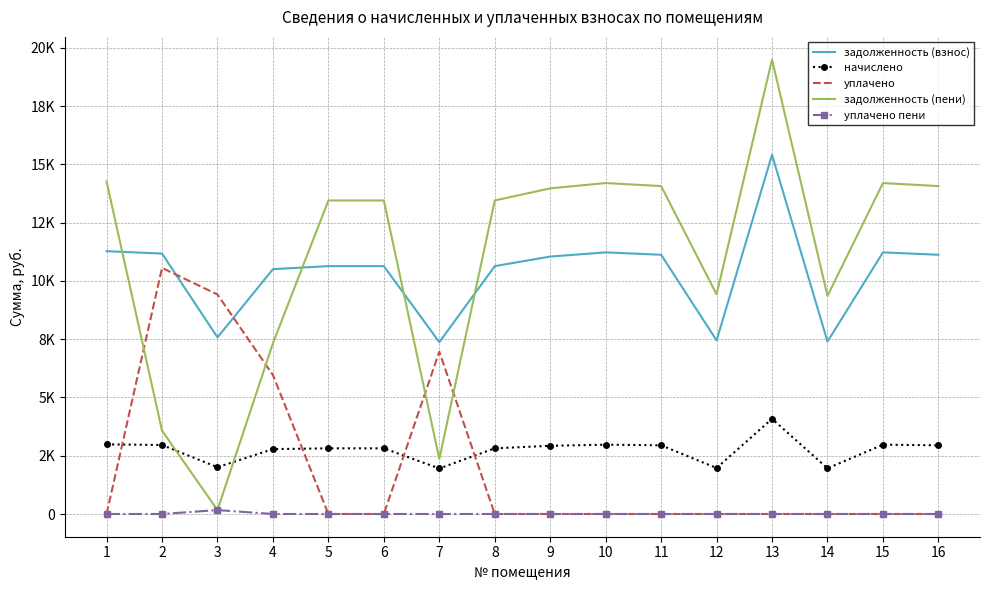

What are all the series names shown in the legend?

задолженность (взнос), начислено, уплачено, задолженность (пени), уплачено пени